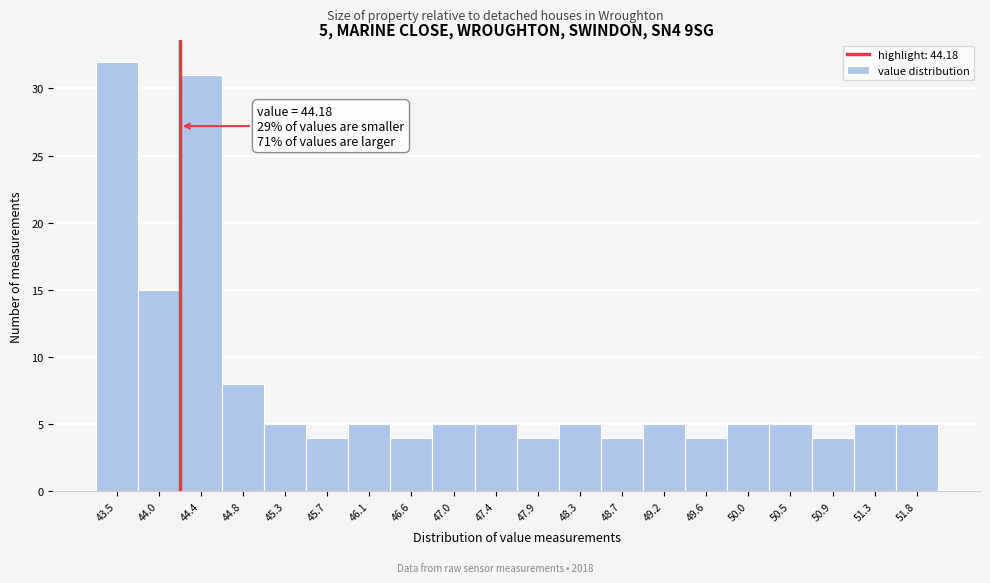

Over which range of the x-axis is the bar tallest?

43.30 to 43.75